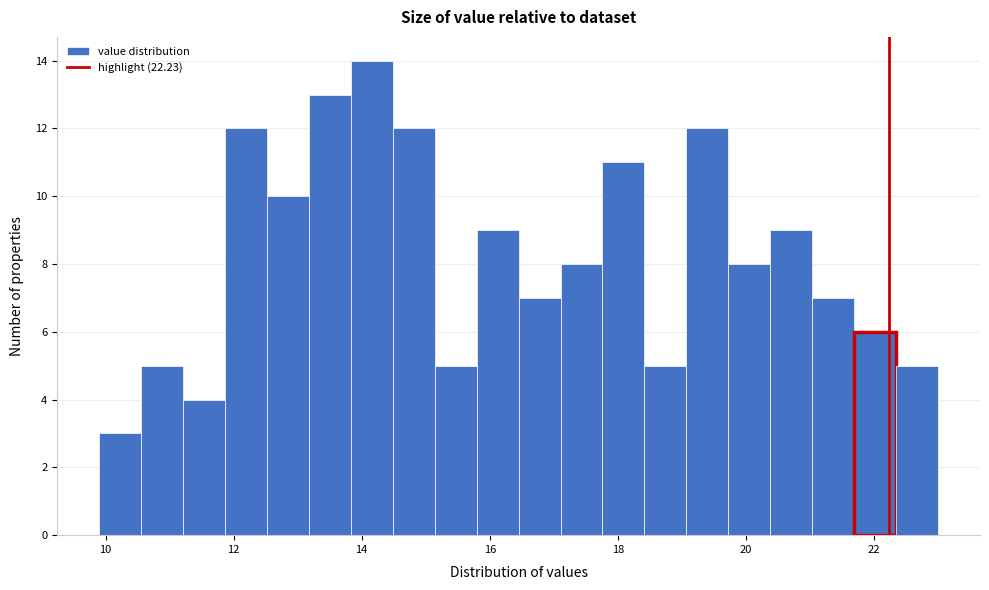

Around what value on the x-axis is the tallest bar? Give the approximate position of its centre, as read against the axis.

14.2